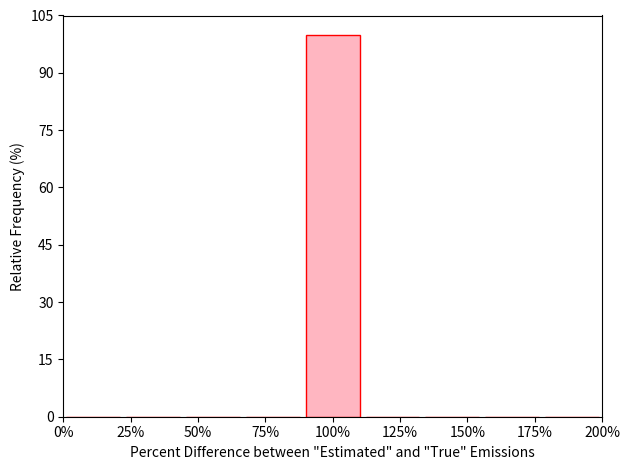

How tall is the bar that spans 90 to 110 on the x-axis? Neither the bar edges nor the heights are printed on the chart, so give them approximately, as read against the axes.

100